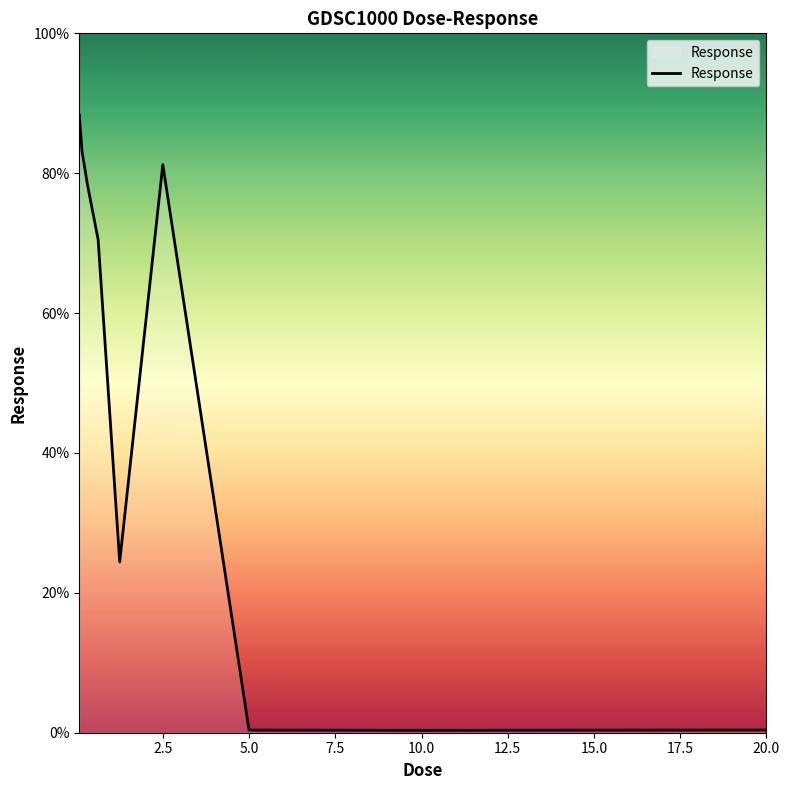

What is the greatest value displayed?

88.3